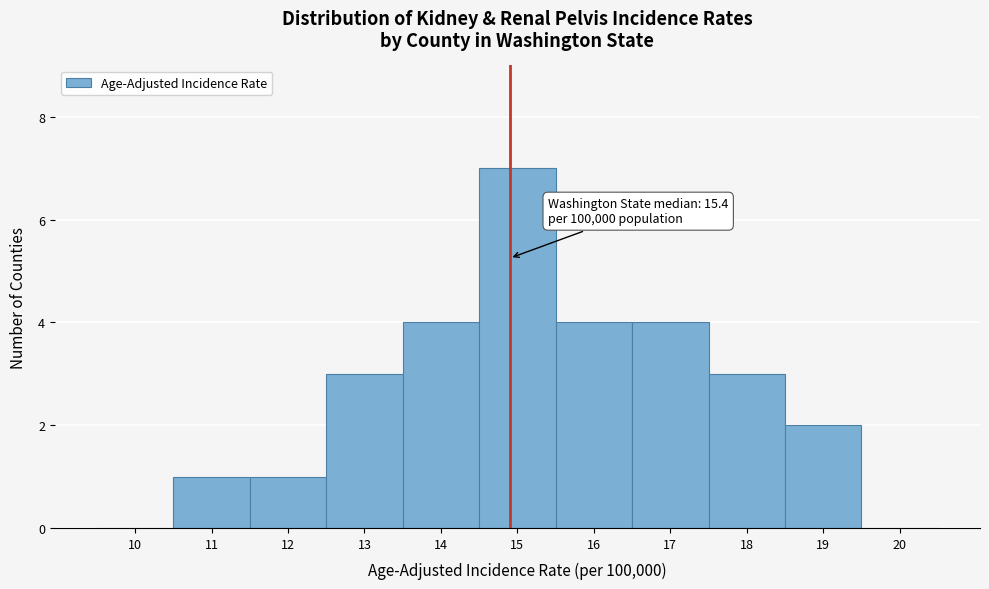

Reading right to left, transcribe all the data shown in this chart.

20=0	19=2	18=3	17=4	16=4	15=7	14=4	13=3	12=1	11=1	10=0